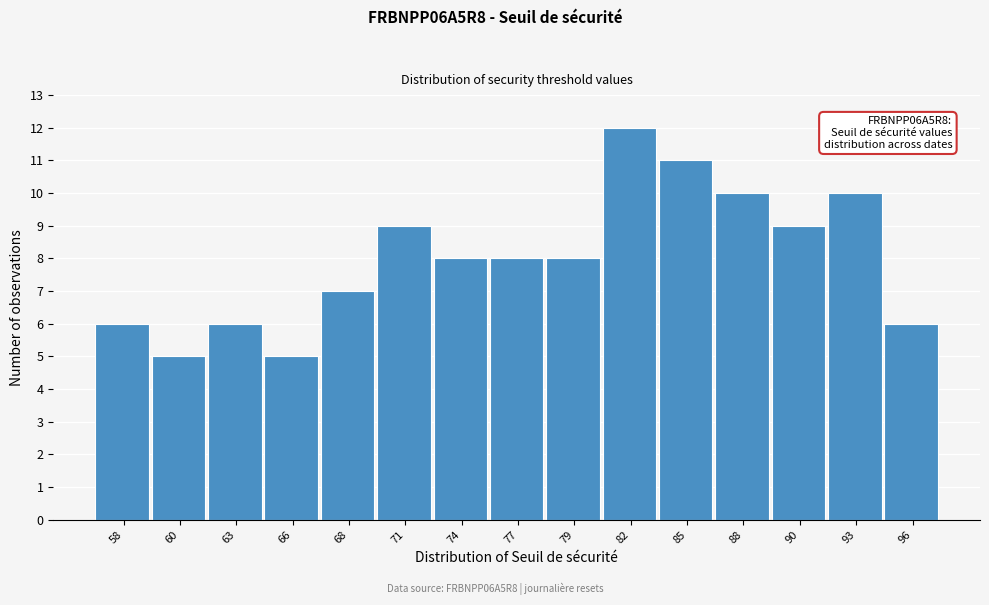

Reading right to left, what are all the values shown in this chart?

6	10	9	10	11	12	8	8	8	9	7	5	6	5	6